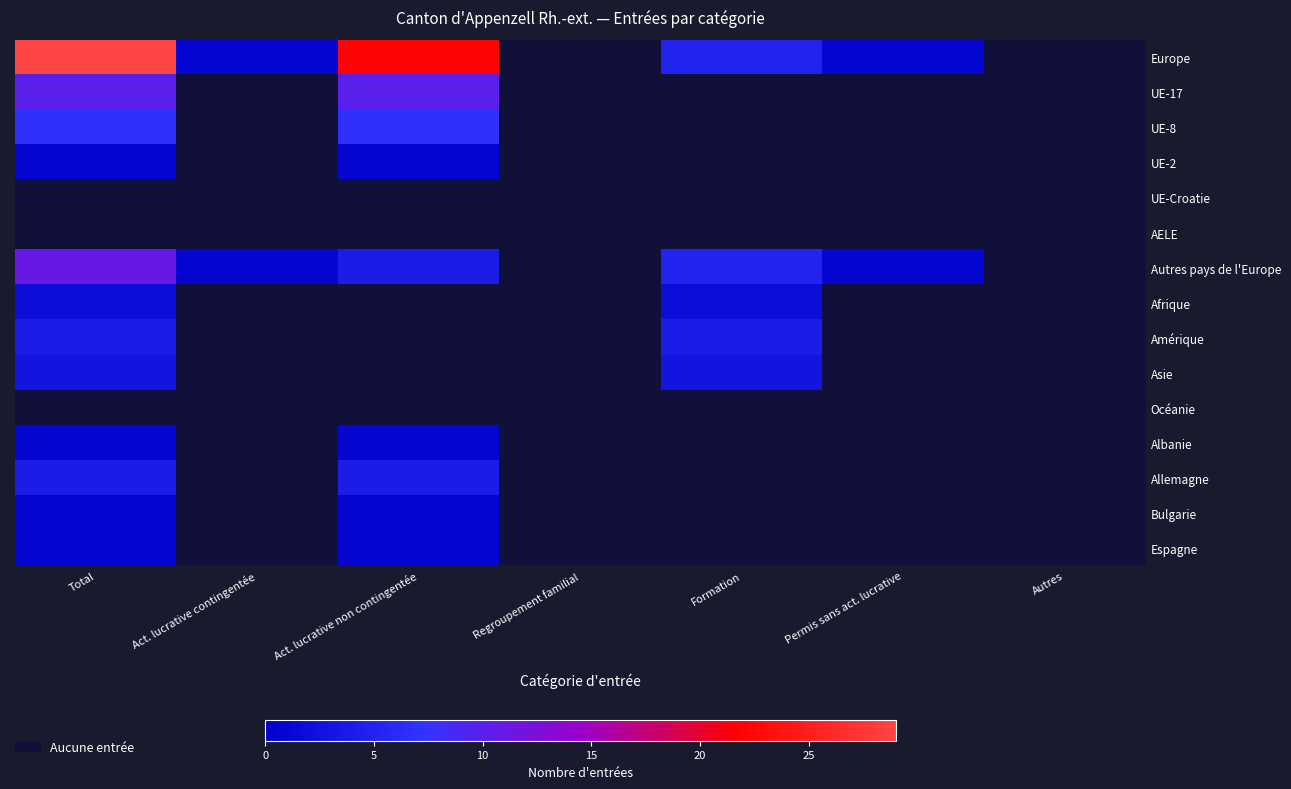

What is the difference between the maximum and minimum values in the Europe series?

29